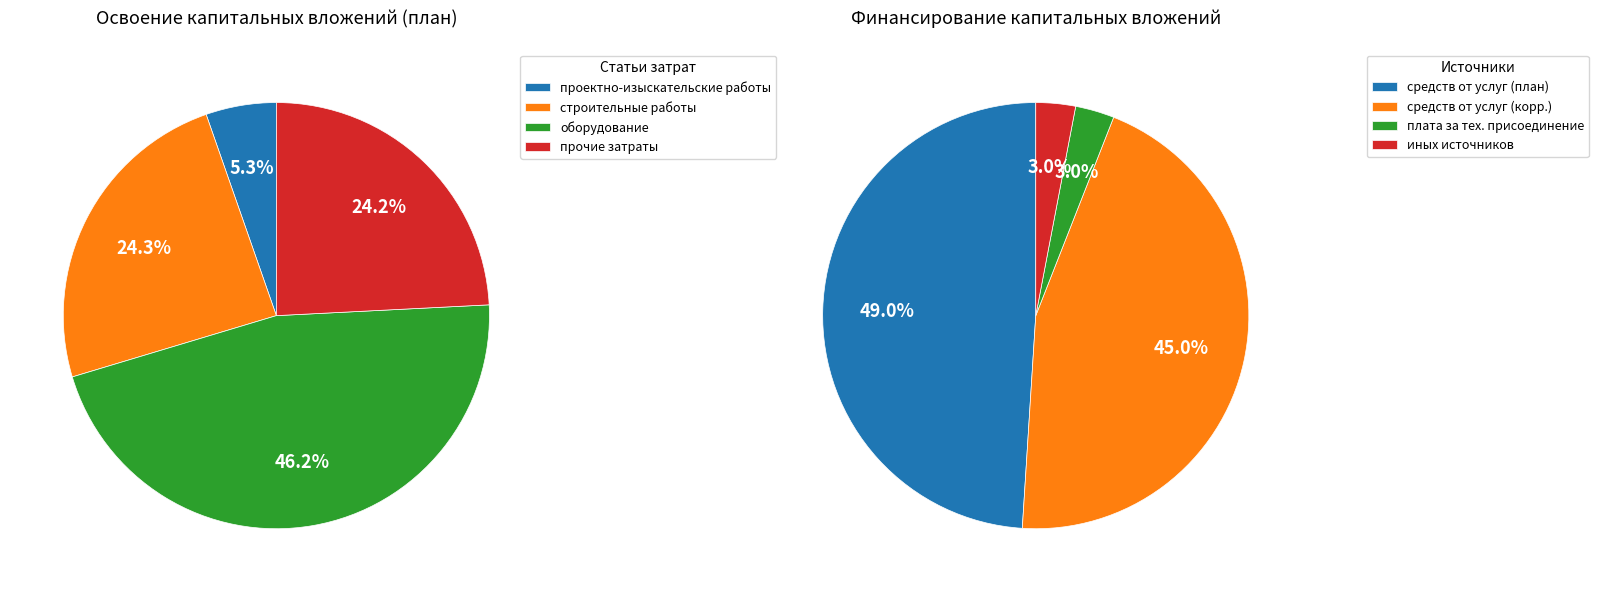

To the nearest percent, what percentage of the pie is оборудование?

46%